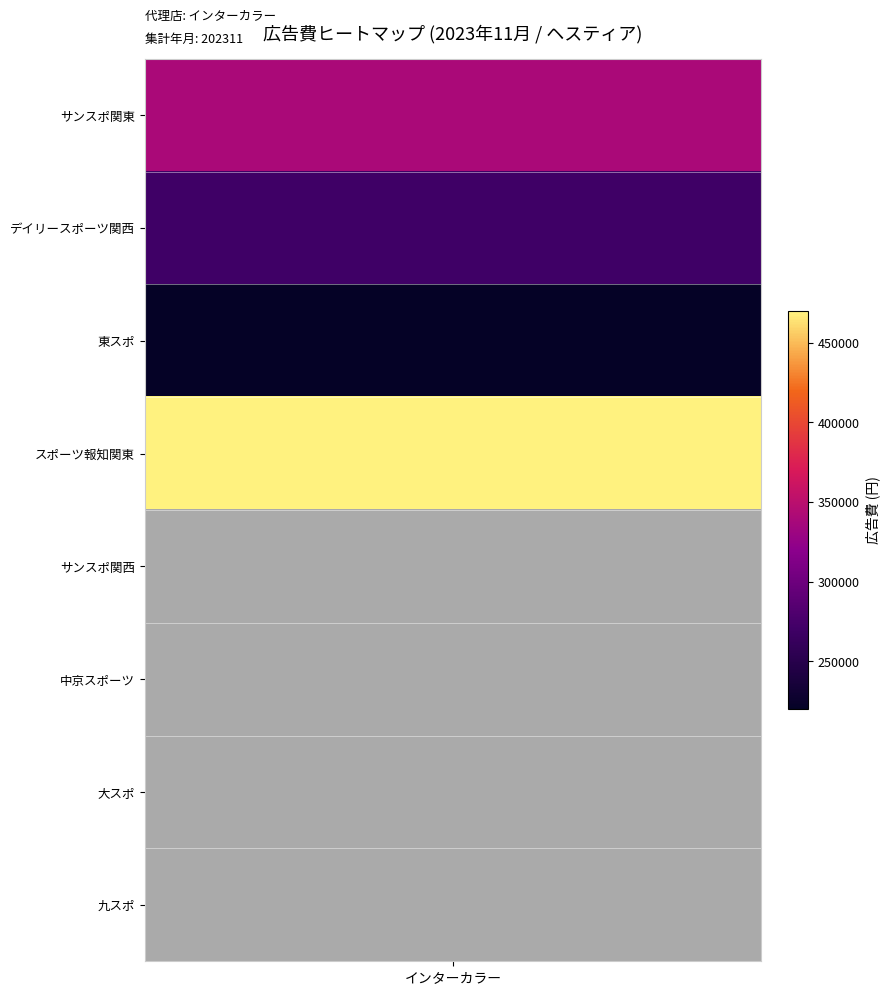

What is the change in value from デイリースポーツ関西 to サンスポ関西?

-270000